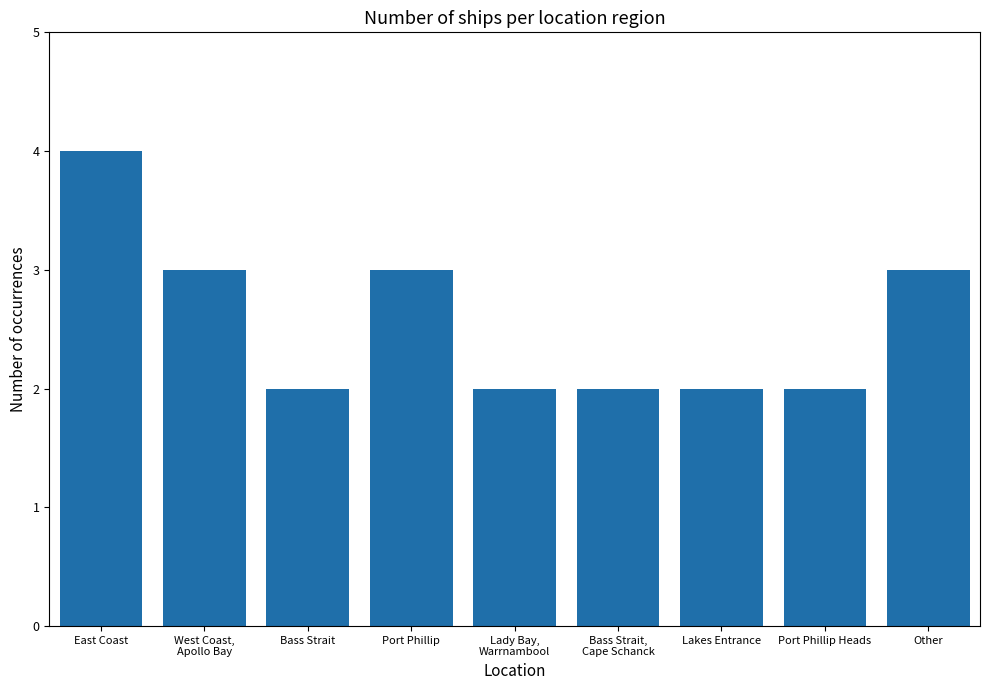

What is the average value?

3